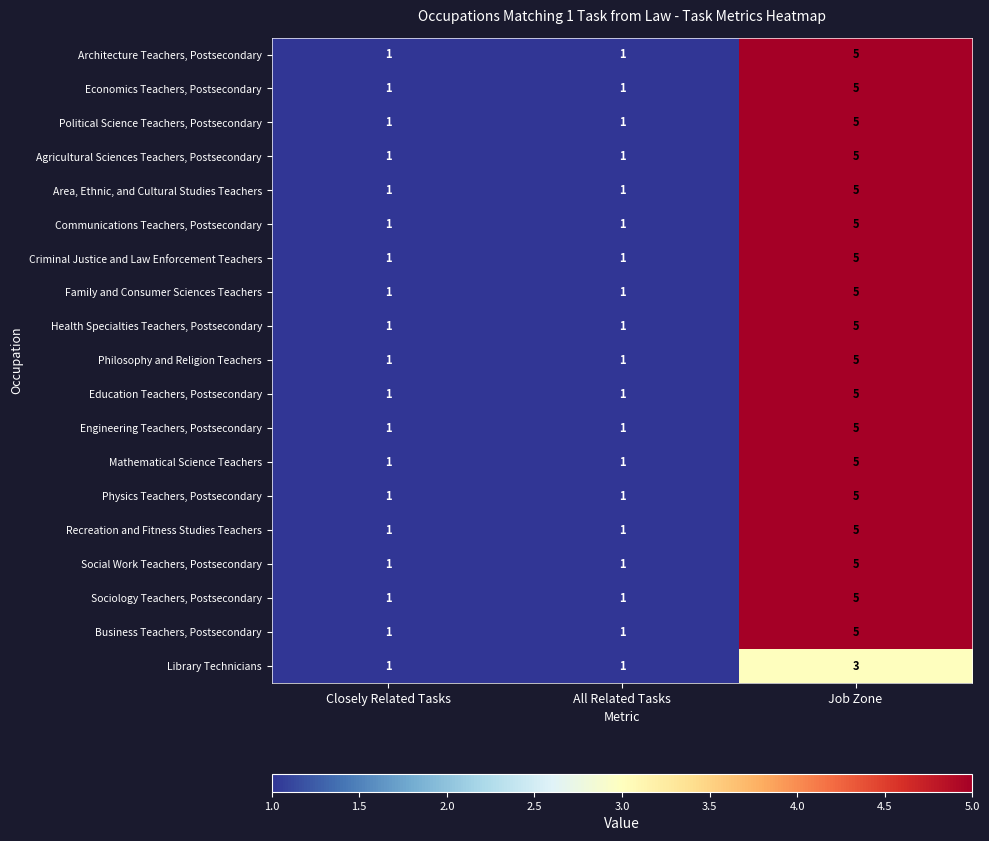

What is the difference between the maximum and second lowest values in the Education Teachers, Postsecondary series?

4